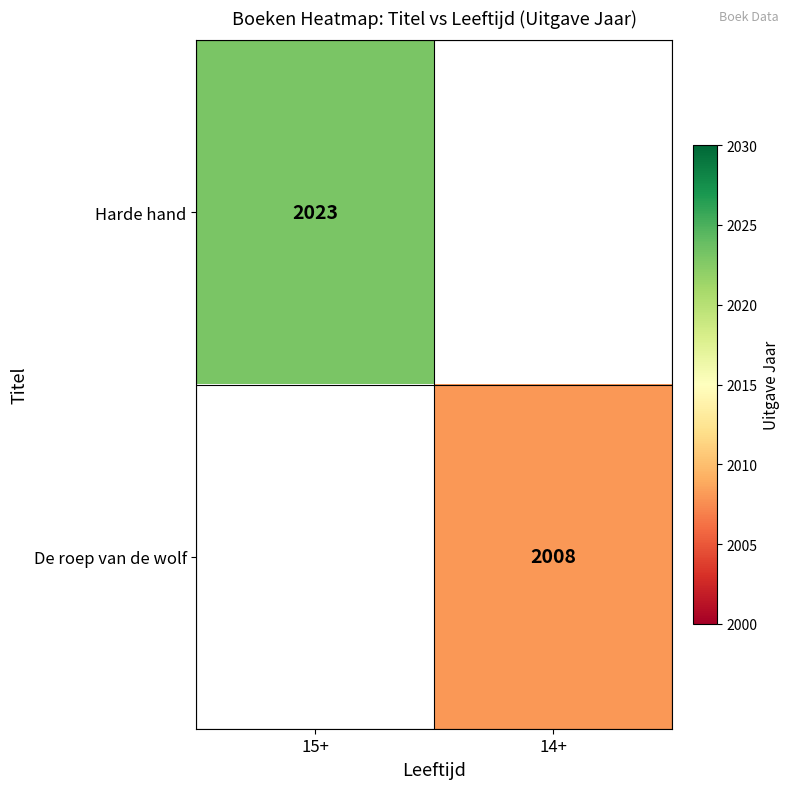

Is it true that De roep van de wolf equals 2008 at 14+?

True